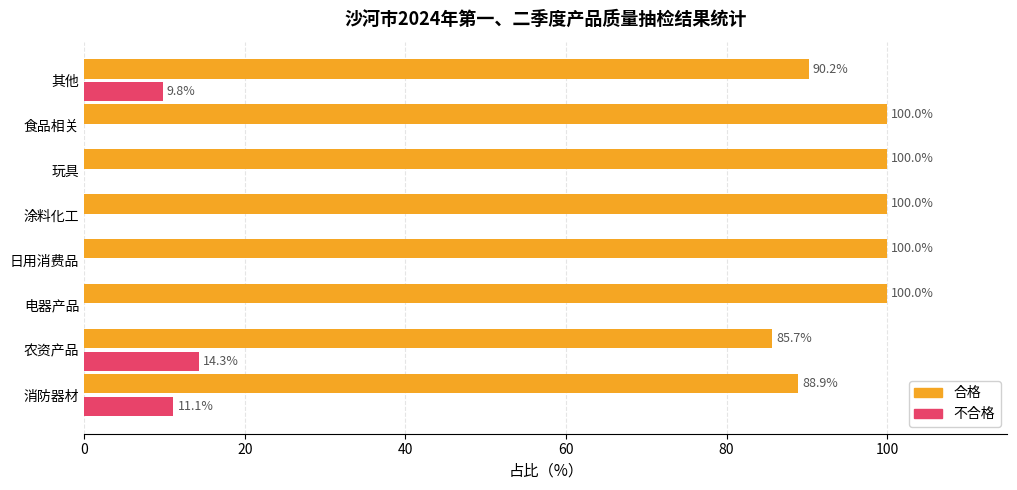

At which label does 不合格 reach its peak?

农资产品